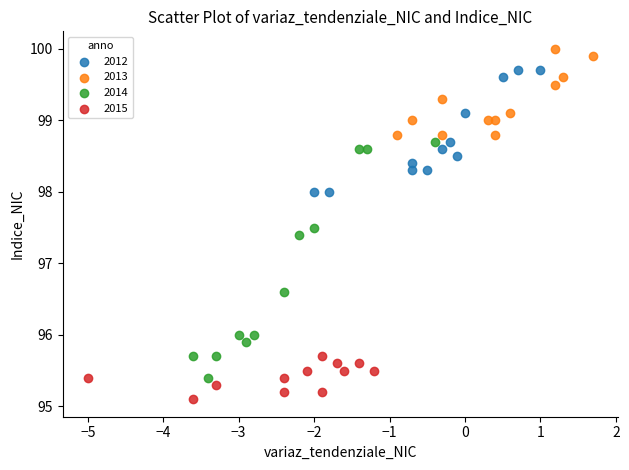

What are all the series names shown in the legend?

2012, 2013, 2014, 2015